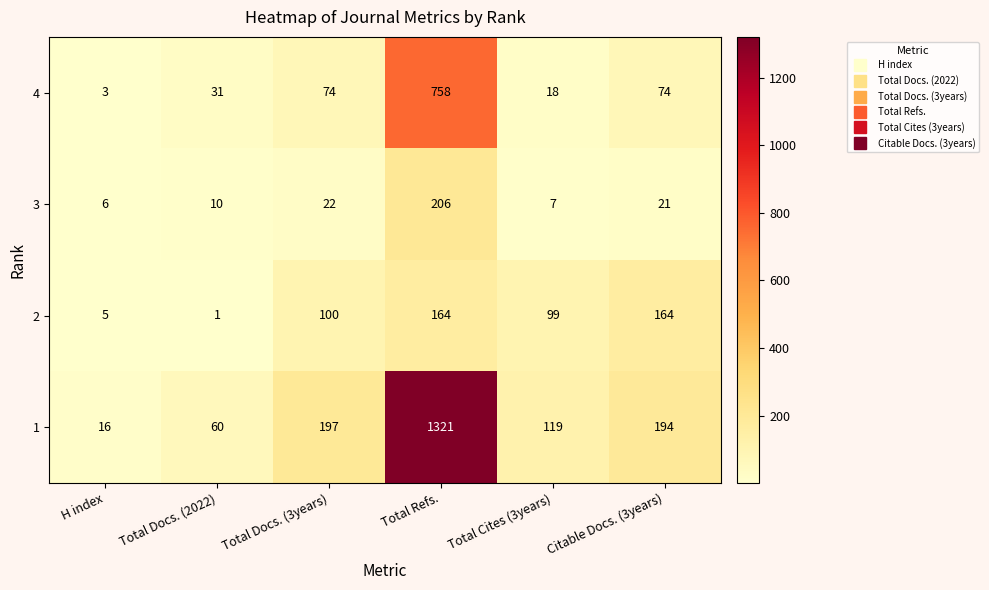

How many values in the 2 series are below 100?

3